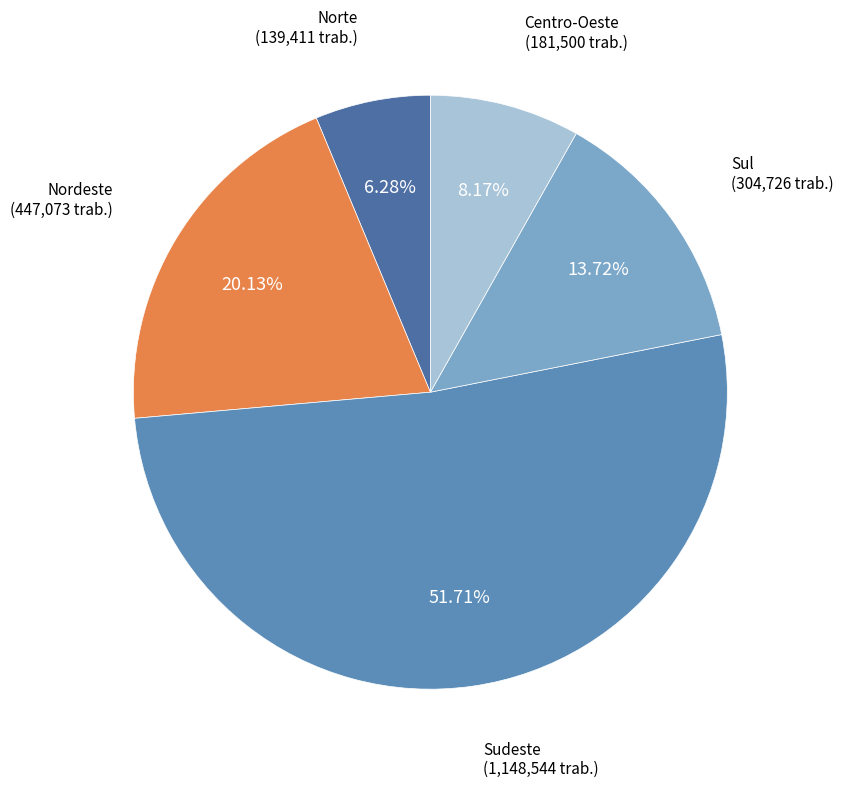

To the nearest percent, what is the combined percentage of Centro-Oeste and Nordeste?

28%